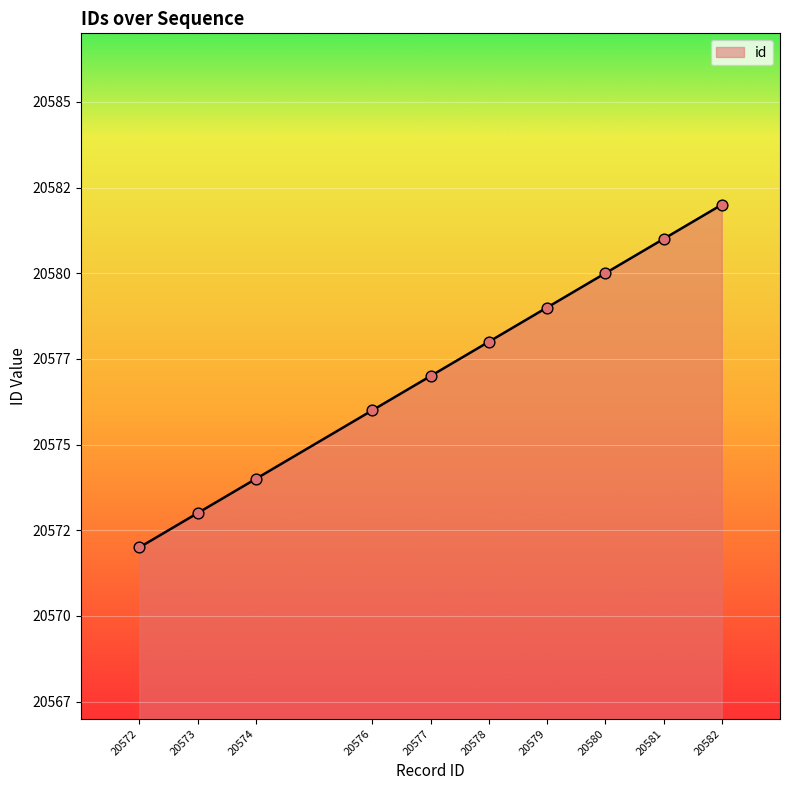

What is the change in value from 20580 to 20581?

+1